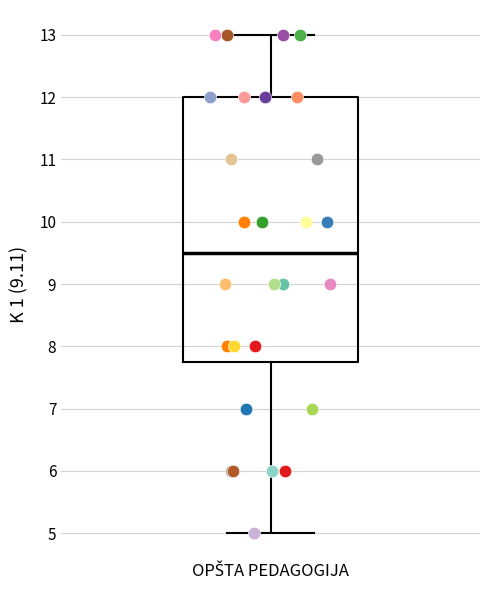

Read this box plot against the y-axis: the position of the median line, the range covered by the box, and the ends of both whiskers. The values are not printed on the chart, so give them approximately, as read against the axis.

median 9.5, box 7.8 to 12.0, whiskers 5.0 to 13.0